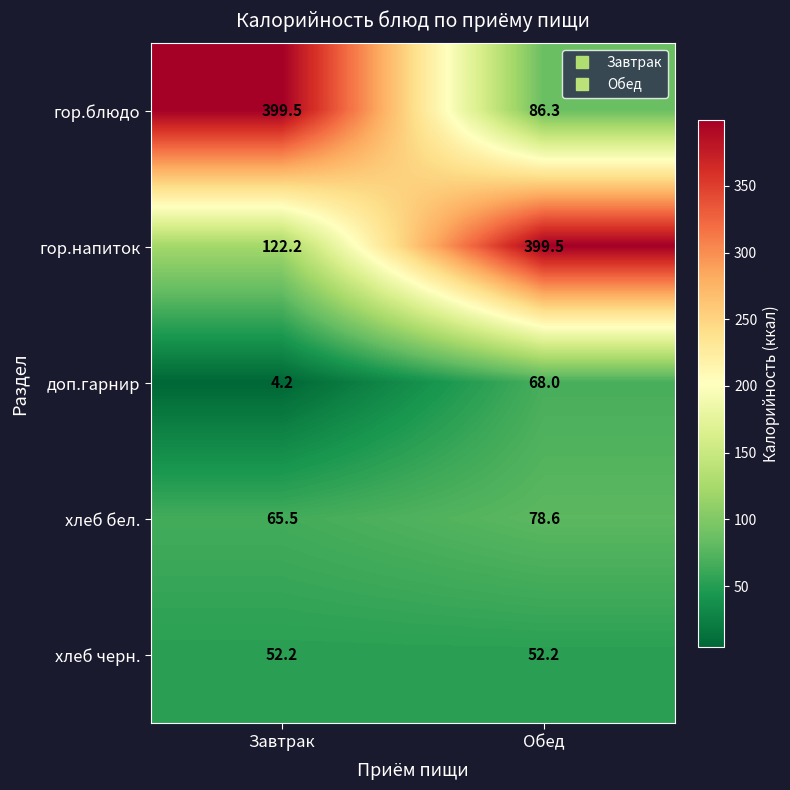

Which series has the widest spread of values?

гор.блюдо